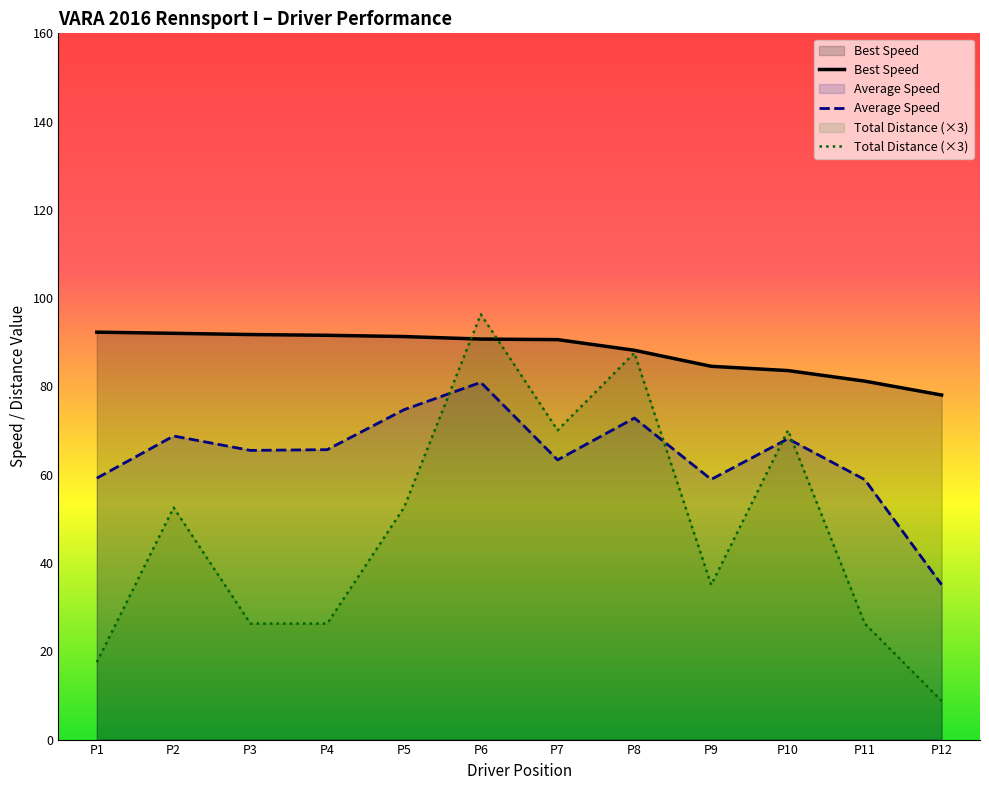

What is the difference between the maximum and minimum values in the Average Speed series?

45.8